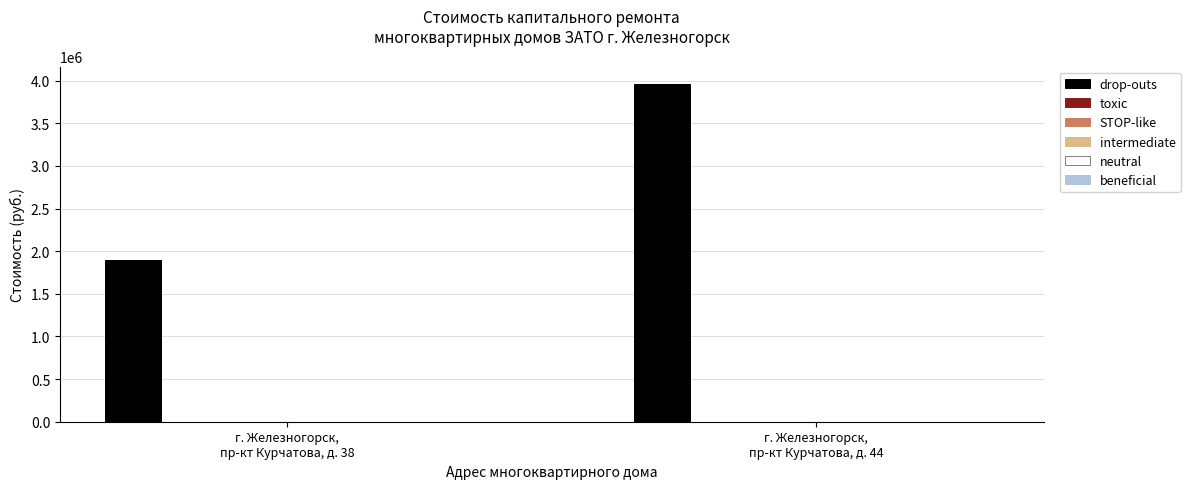

Which series has the largest total across all categories?

drop-outs